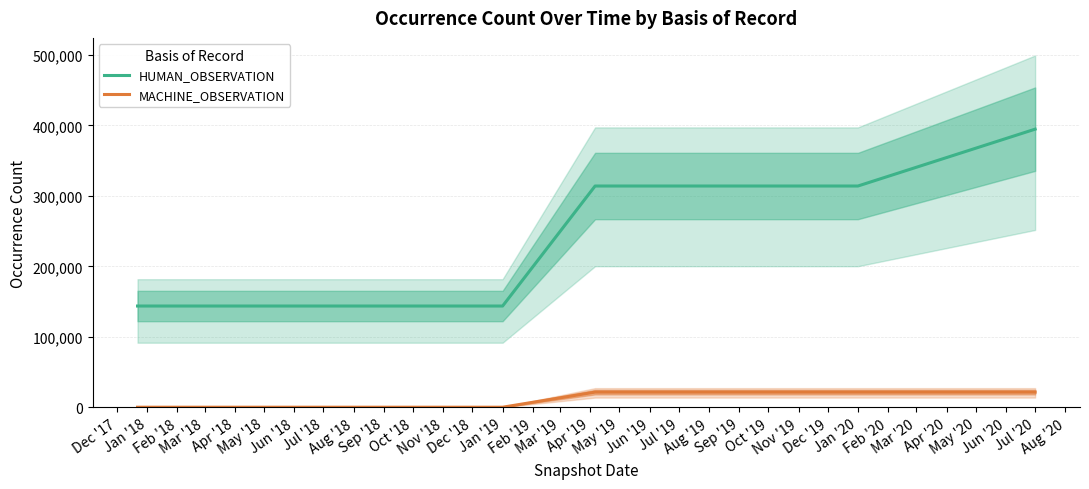

What is the maximum value for HUMAN_OBSERVATION?

394735